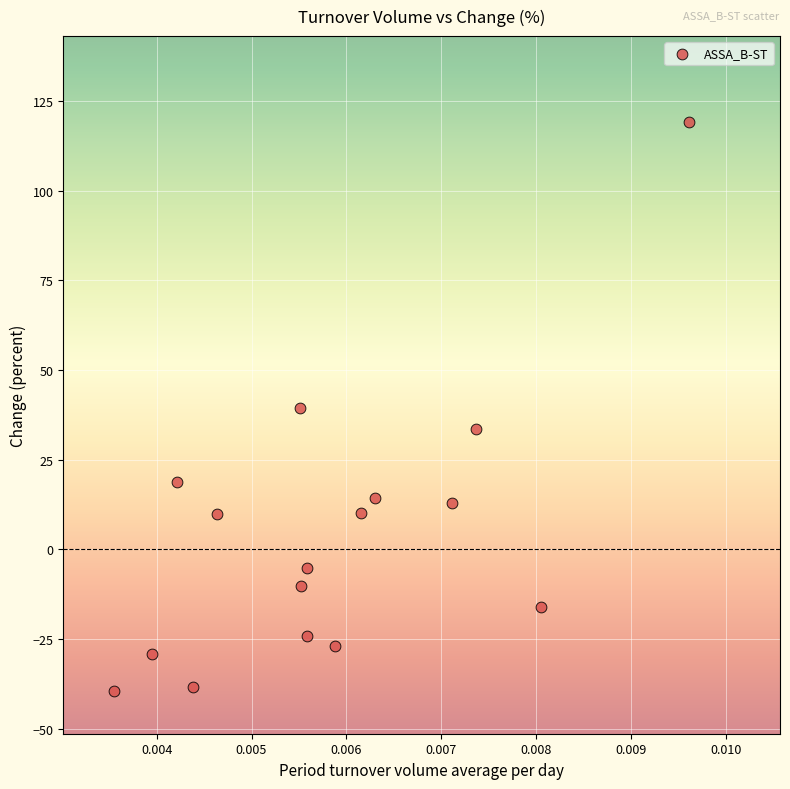

What is the range of Y values (max minus min)?

158.8